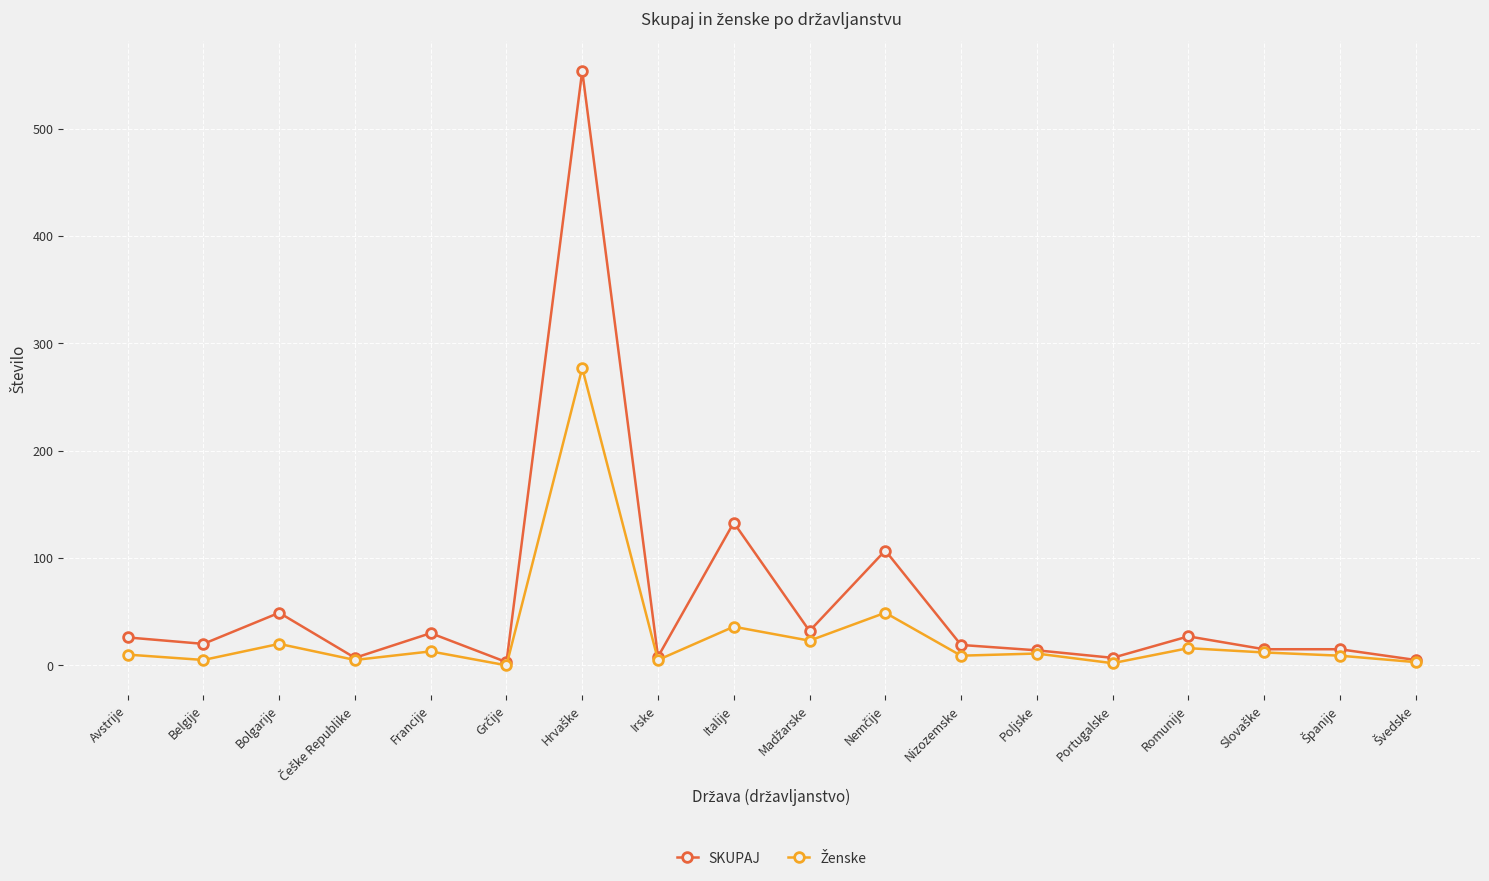

Which series has the largest range (max minus min)?

SKUPAJ